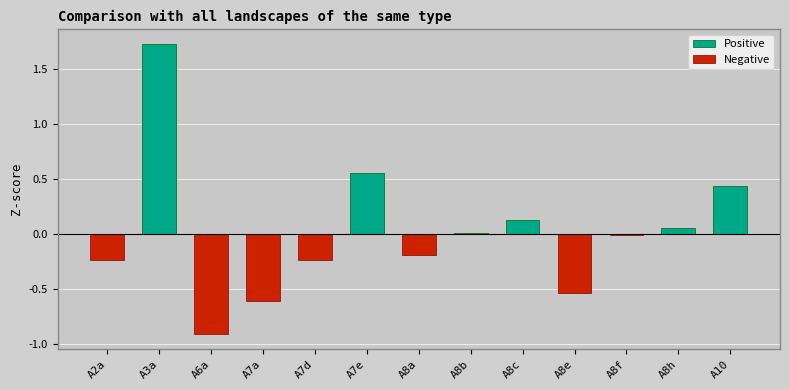

What is the total value across all series at A2a?

-0.2